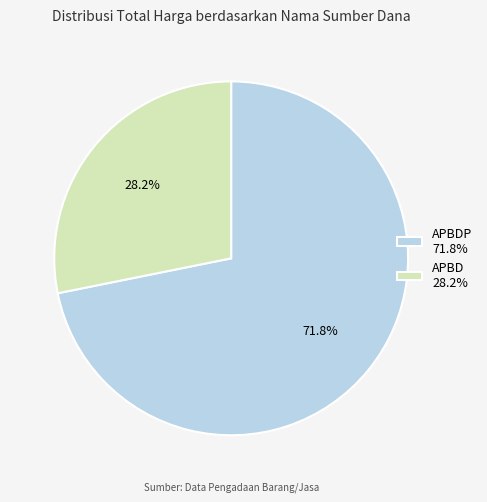

Which category has the biggest portion of the pie?

APBDP 71.8%